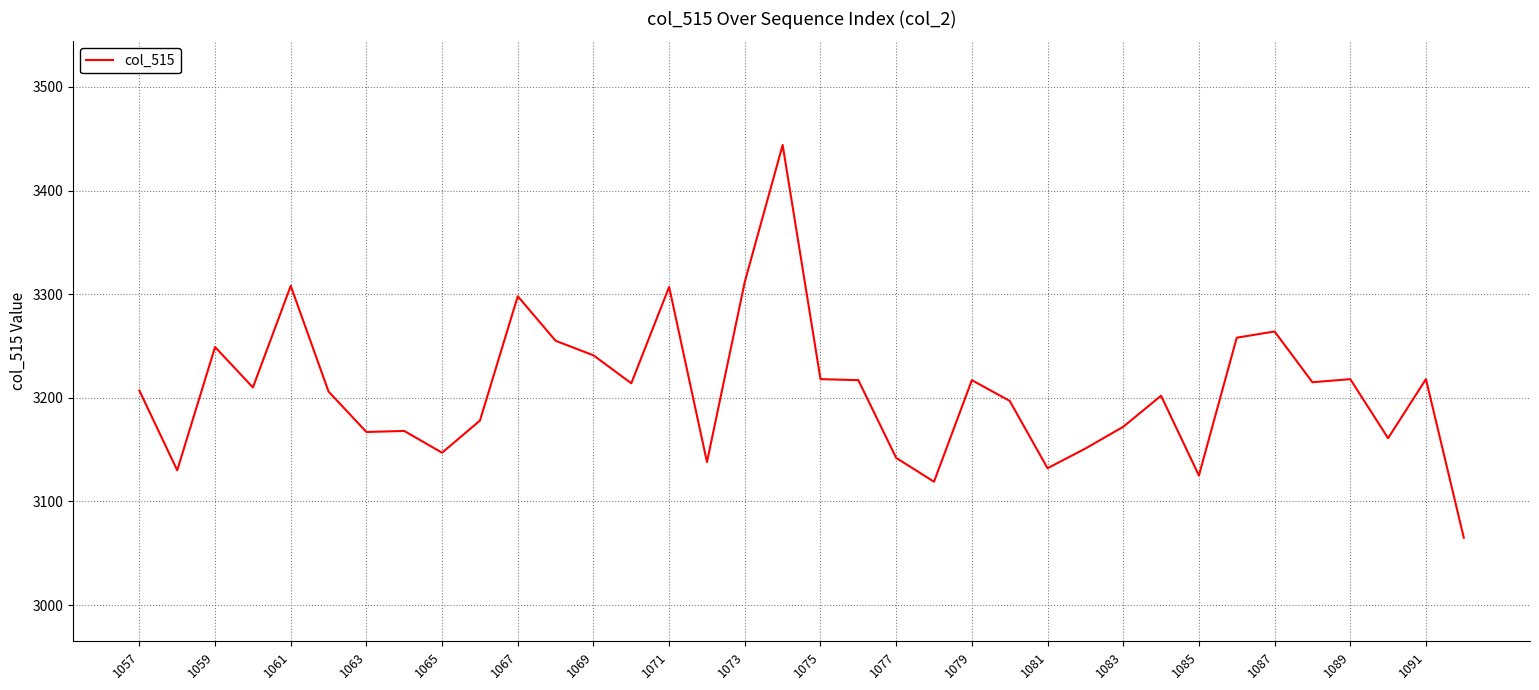

What is the difference between the maximum and minimum values?

379